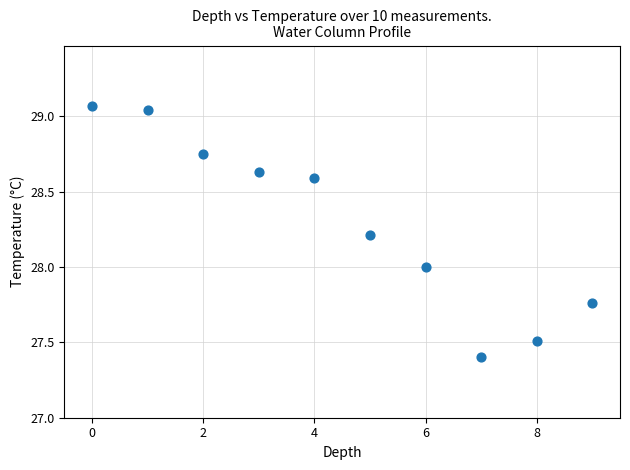

What is the average Y value?

28.3